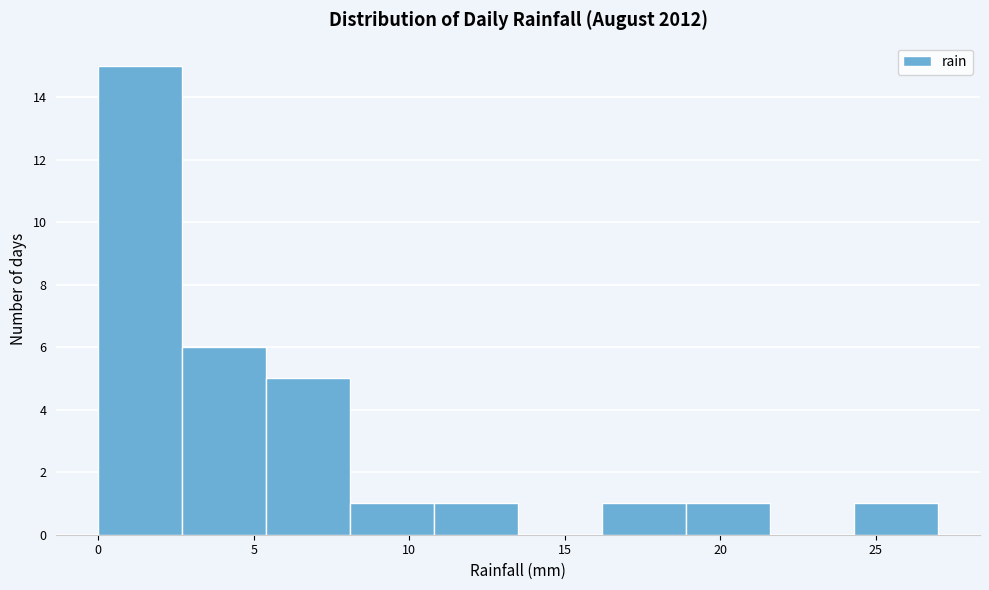

Reading left to right, list every bar in this chart as the range it spans on the x-axis followed by its height. Neither the bar edges nor the heights are printed on the chart, so give them approximately, as read against the axes.

0.0 to 2.7: 15
2.7 to 5.4: 6
5.4 to 8.1: 5
8.1 to 10.8: 1
10.8 to 13.5: 1
13.5 to 16.2: 0
16.2 to 18.9: 1
18.9 to 21.6: 1
21.6 to 24.3: 0
24.3 to 27.0: 1